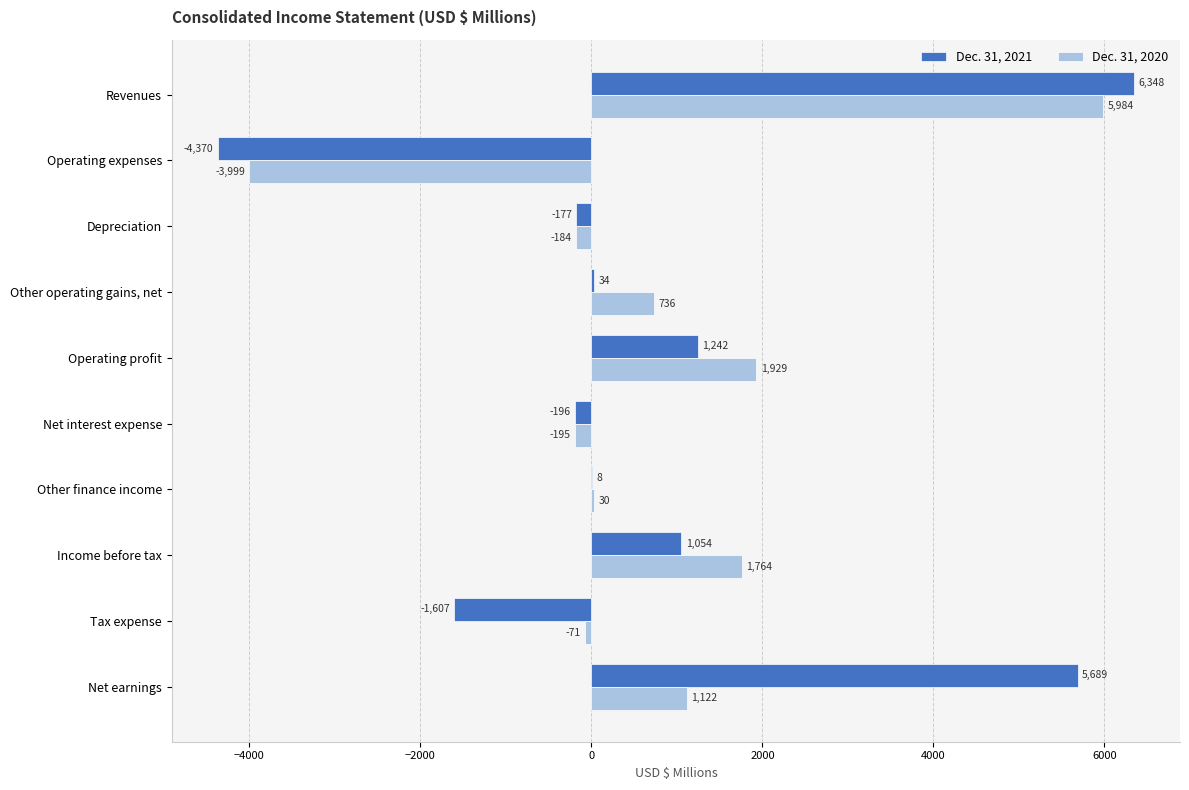

Which series has the largest range (max minus min)?

Dec. 31, 2021